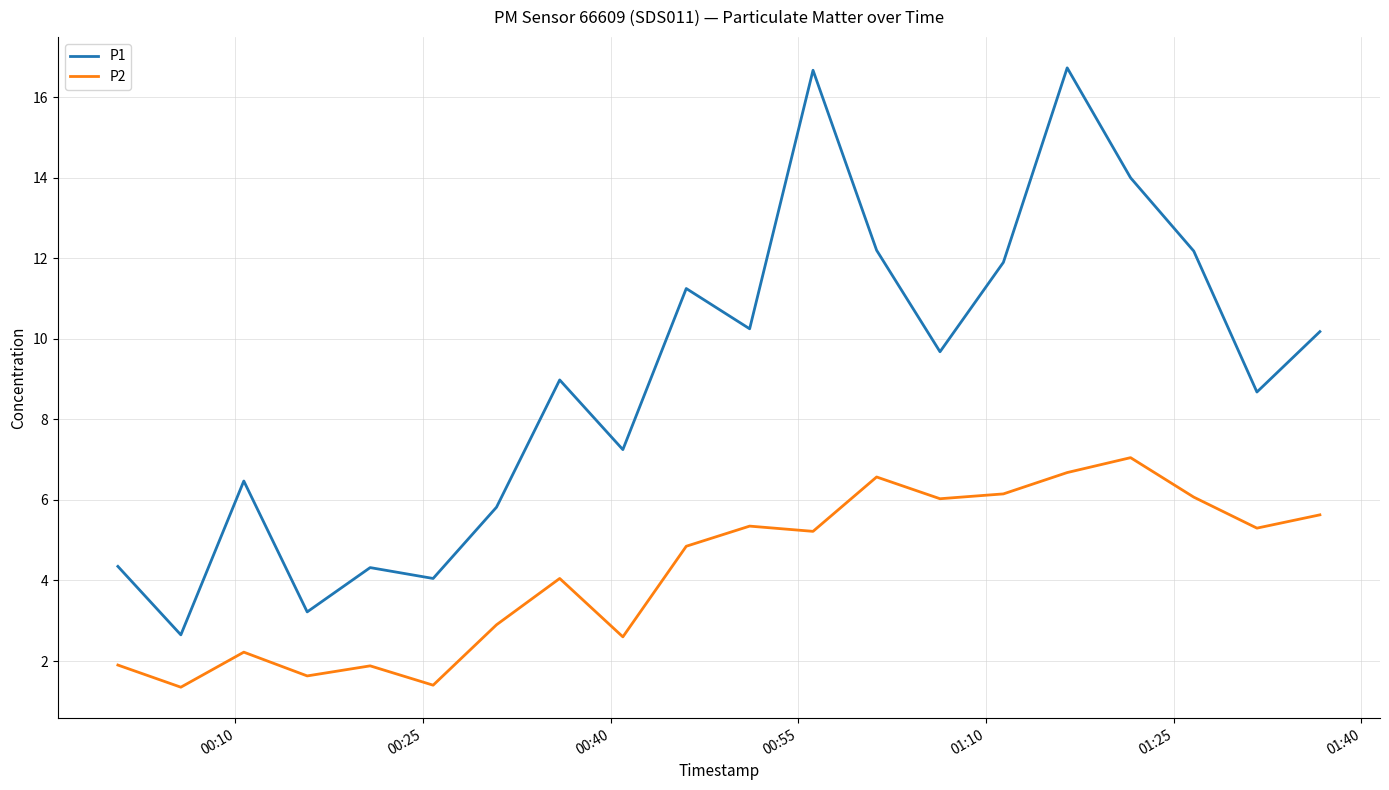

What is the difference between the maximum and minimum values in the P2 series?

5.7